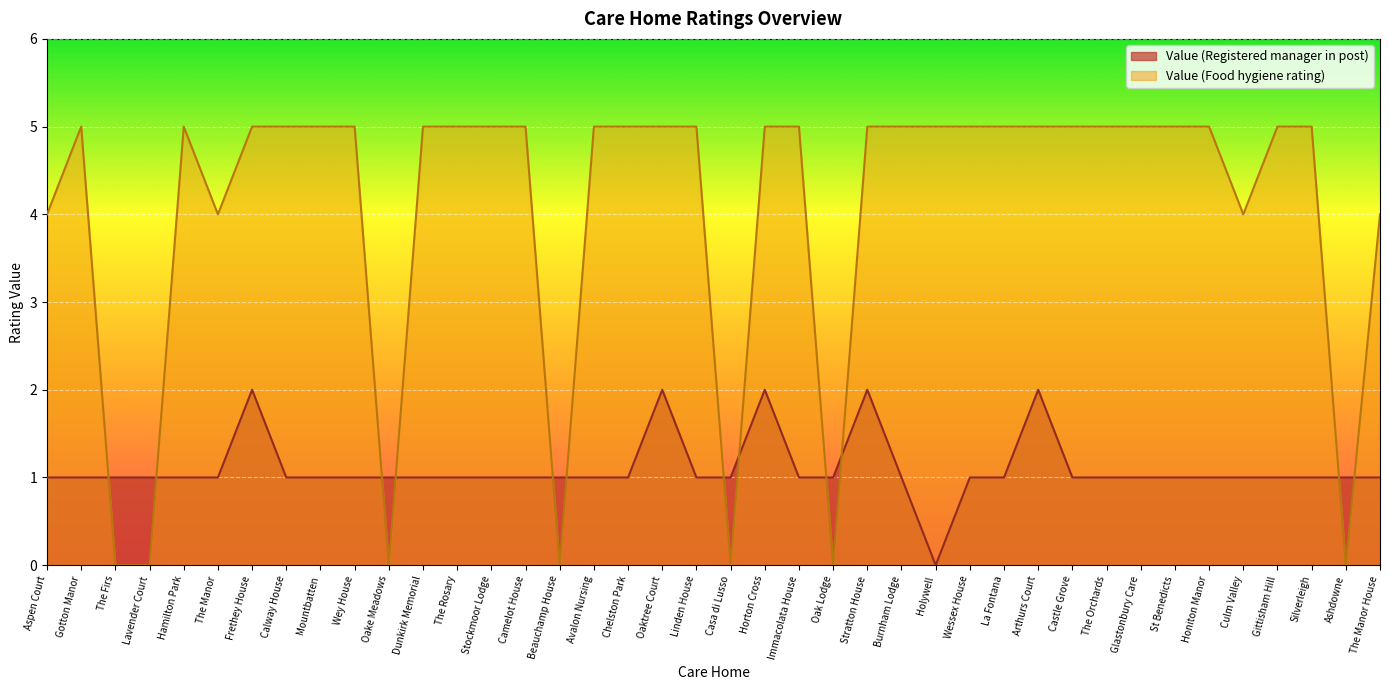

The Value (Food hygiene rating) series shows 5 at Stockmoor Lodge. True or false?

True